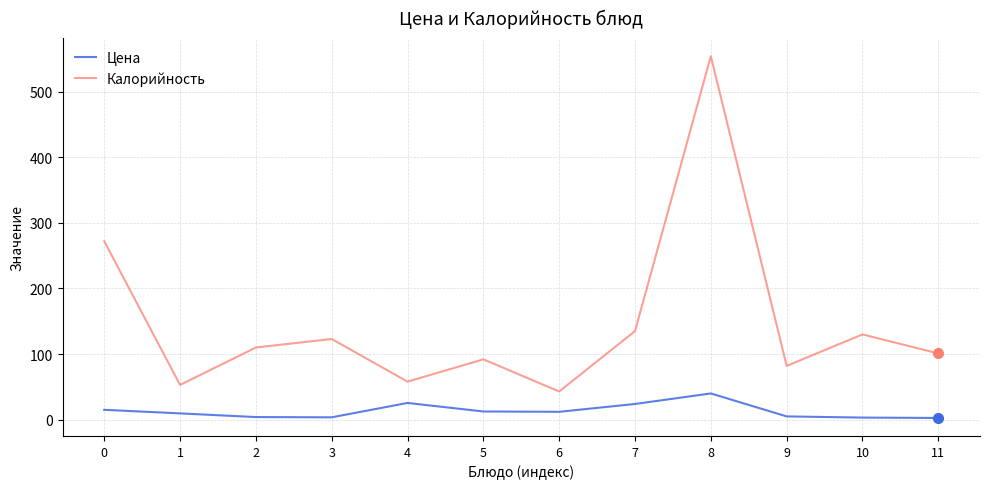

Which series has the largest total across all categories?

Калорийность